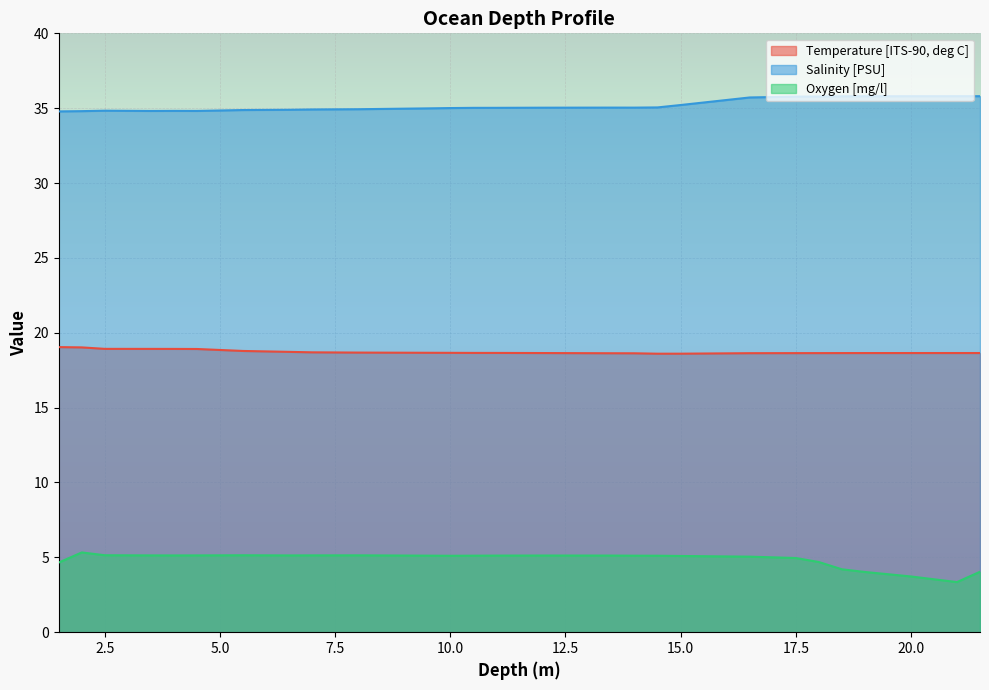

At which label does Salinity [PSU] reach its minimum?

1.5